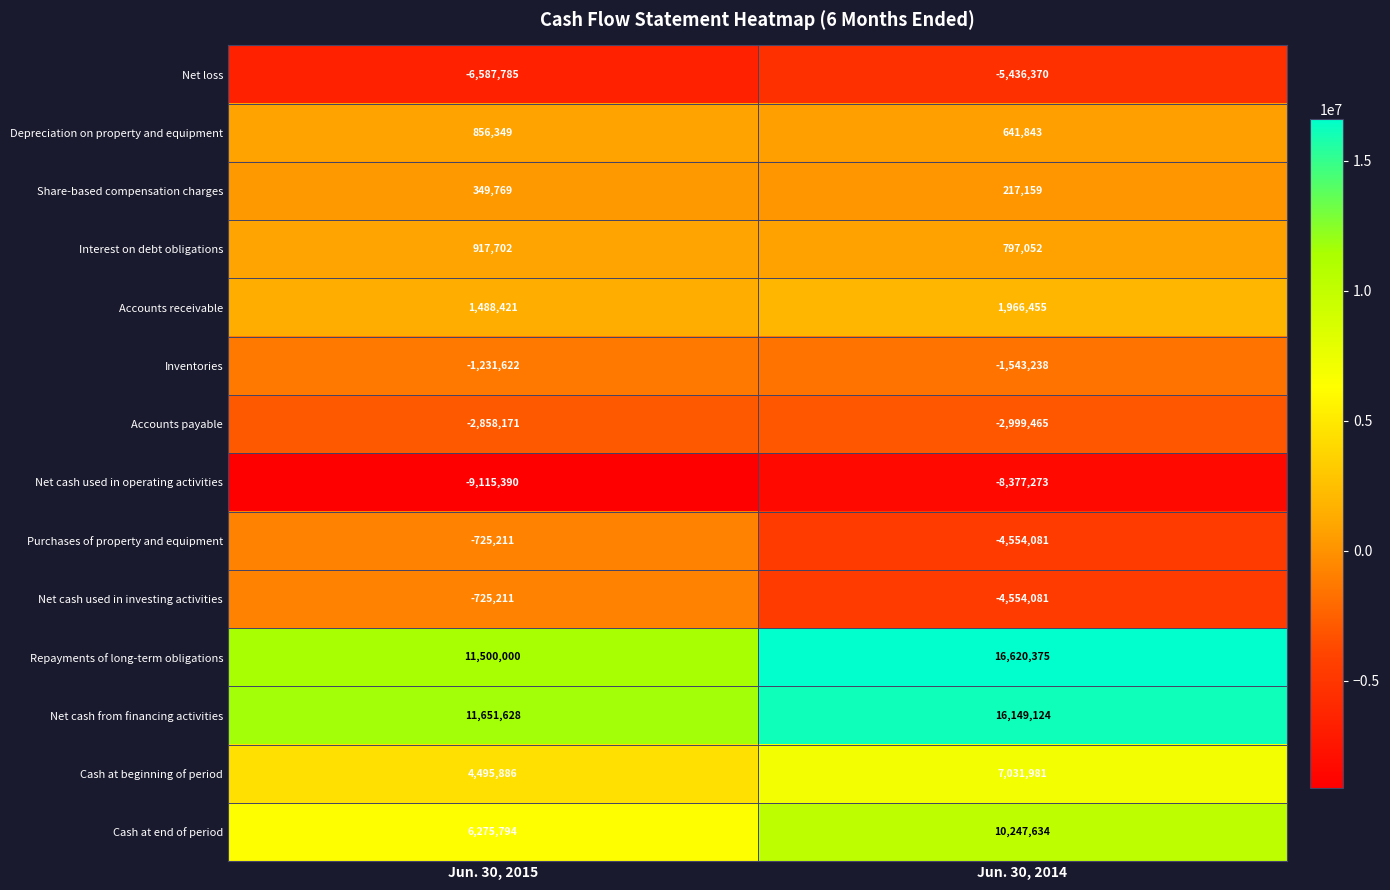

At how many categories does at least one series exceed 12918009?

1